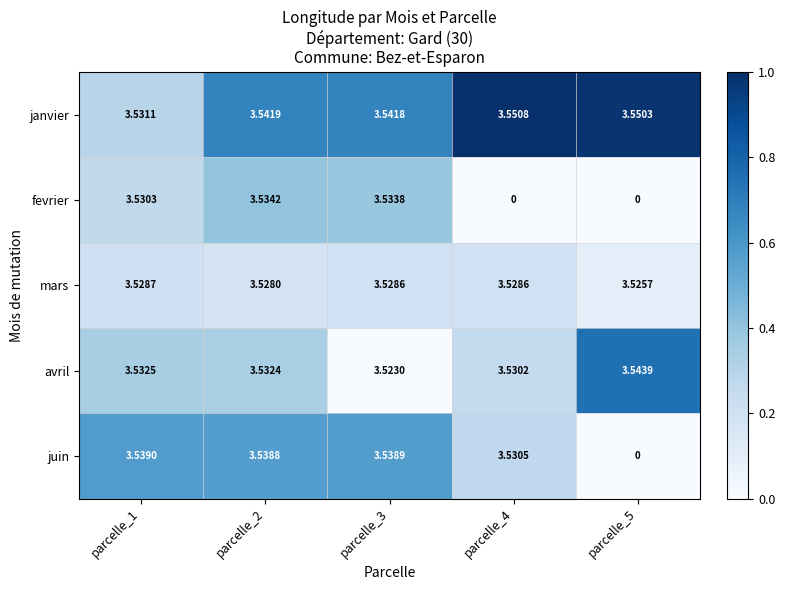

Between parcelle_3 and parcelle_4, which series saw the biggest shift?

fevrier